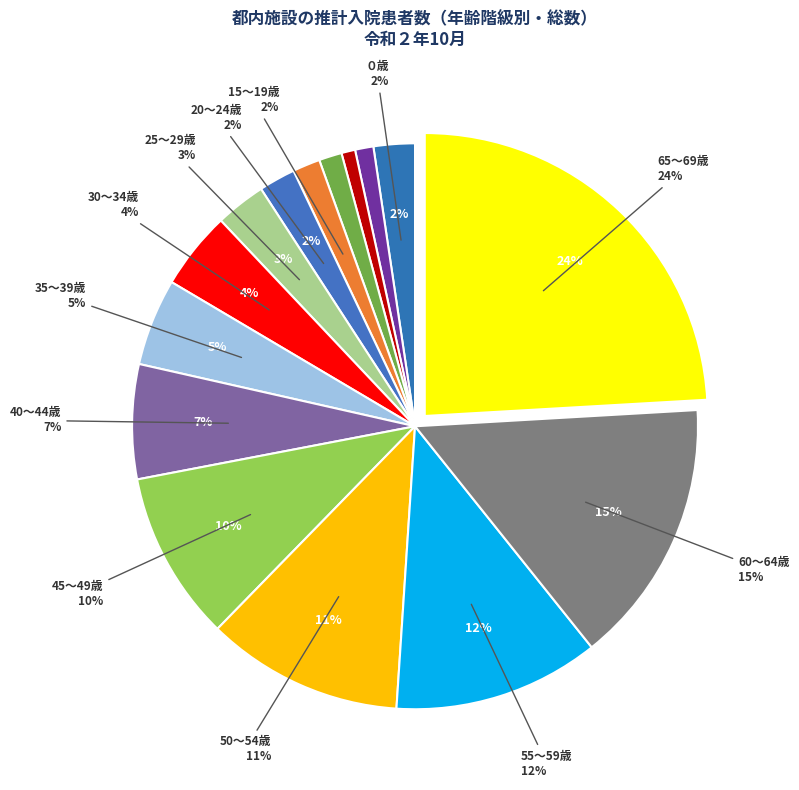

Rank the categories by value from highest to lowest.

65～69歳, 60～64歳, 55～59歳, 50～54歳, 45～49歳, 40～44歳, 35～39歳, 30～34歳, 25～29歳, ０歳, 20～24歳, 15～19歳, 10～14歳, １～４歳, ５～９歳